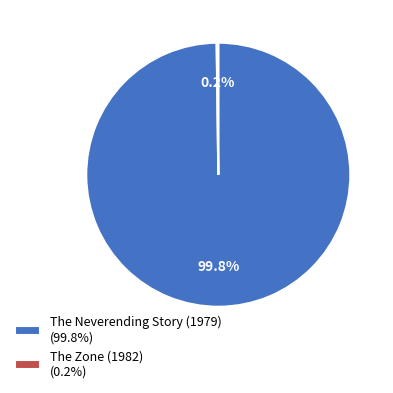

Is it true that The Neverending Story (1979) is 100% of the pie?

True